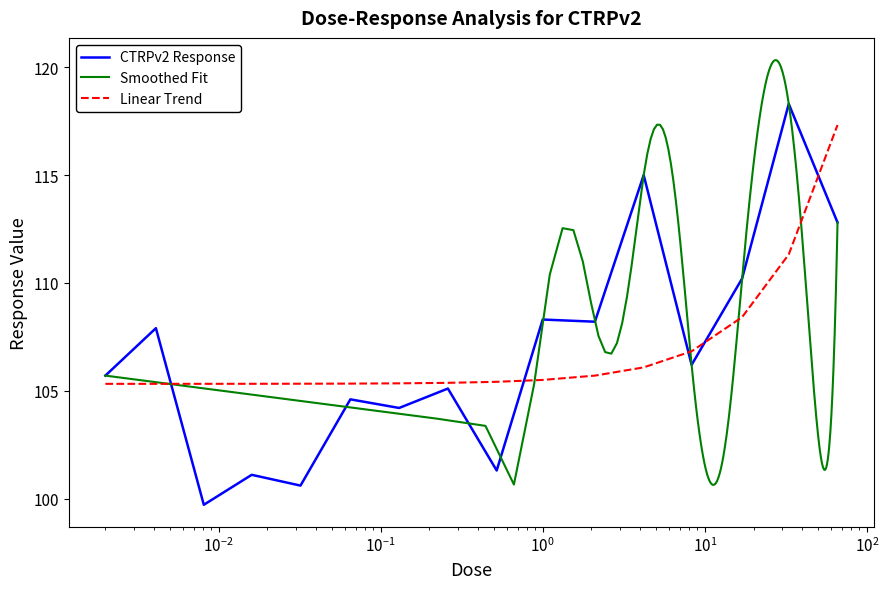

At which category does the data reach its first local peak?

0.0041